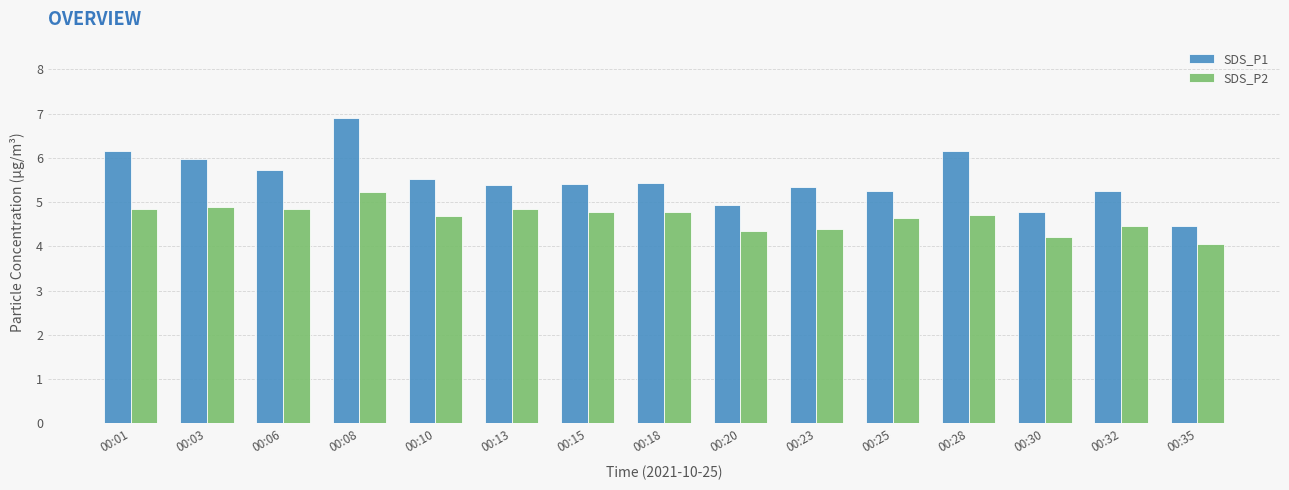

What is the approximate value of SDS_P1 at 00:10?

5.5